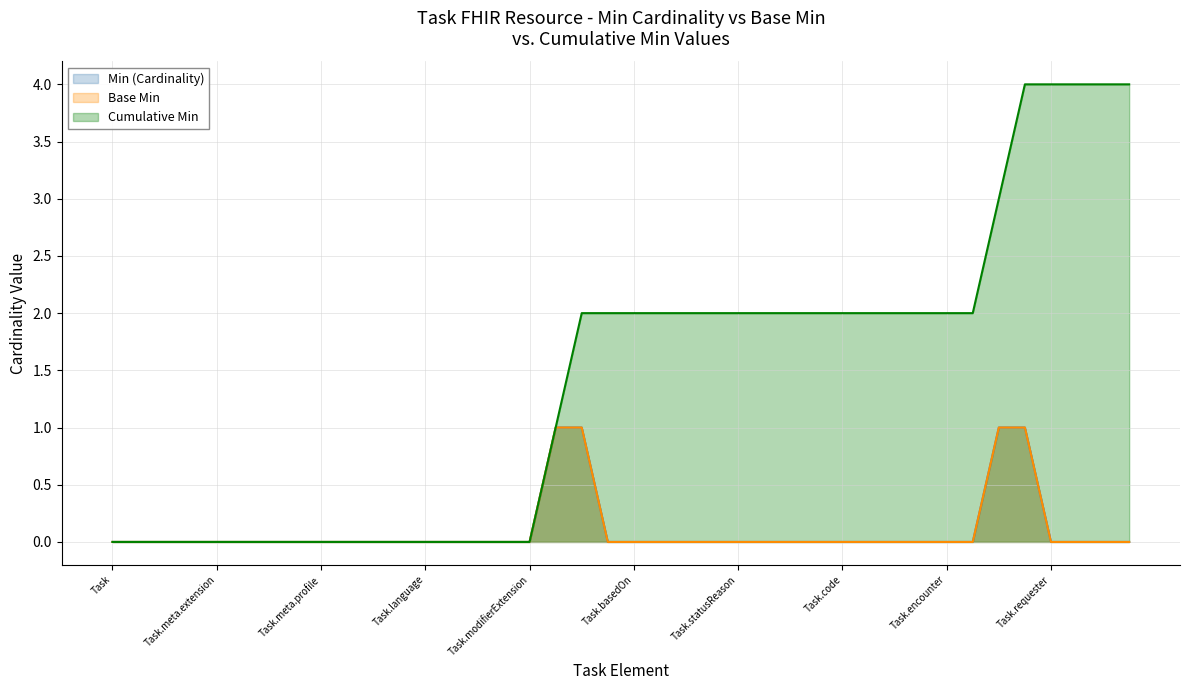

At Task.owner, list the series in order from largest to smallest.

Cumulative Min, Min (Cardinality), Base Min